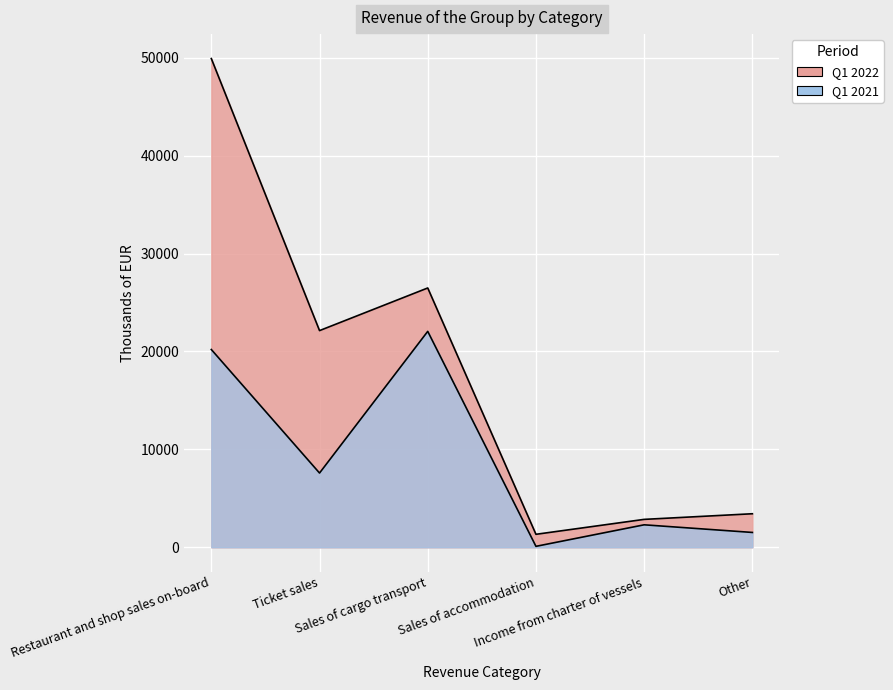

Which label corresponds to the largest value in the chart?

Restaurant and shop sales on-board